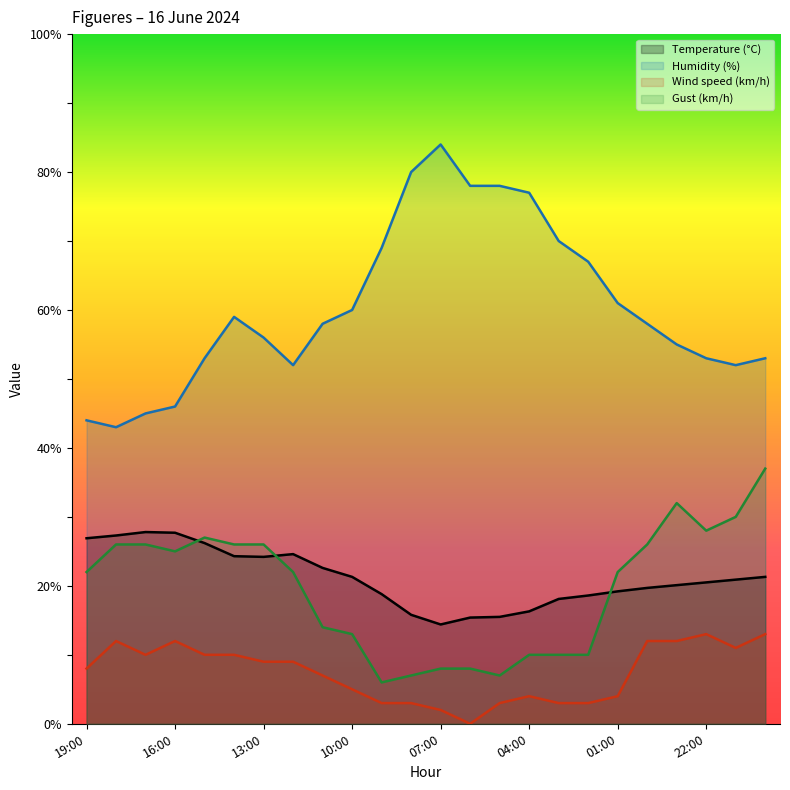

How many lines are shown in the chart?

4